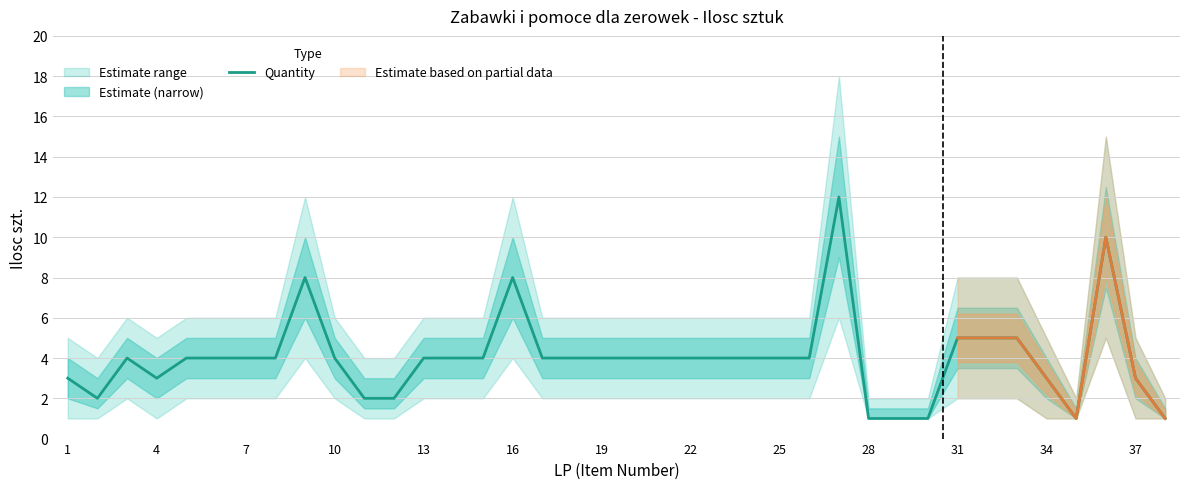

What is the maximum value for Quantity?

12